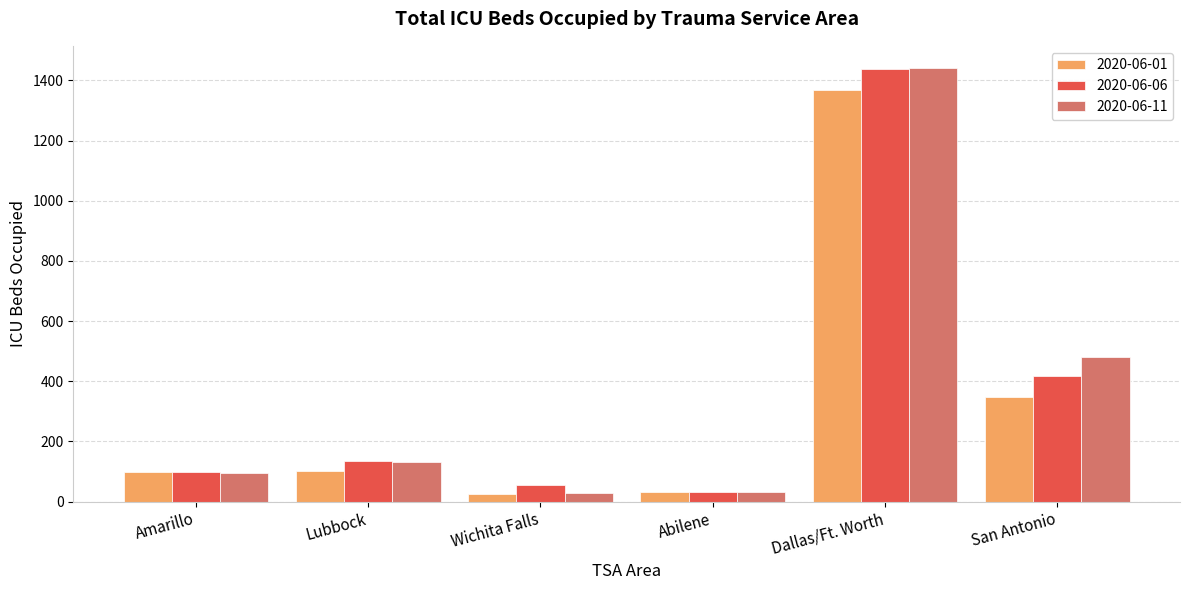

How many bars are there in total?

18